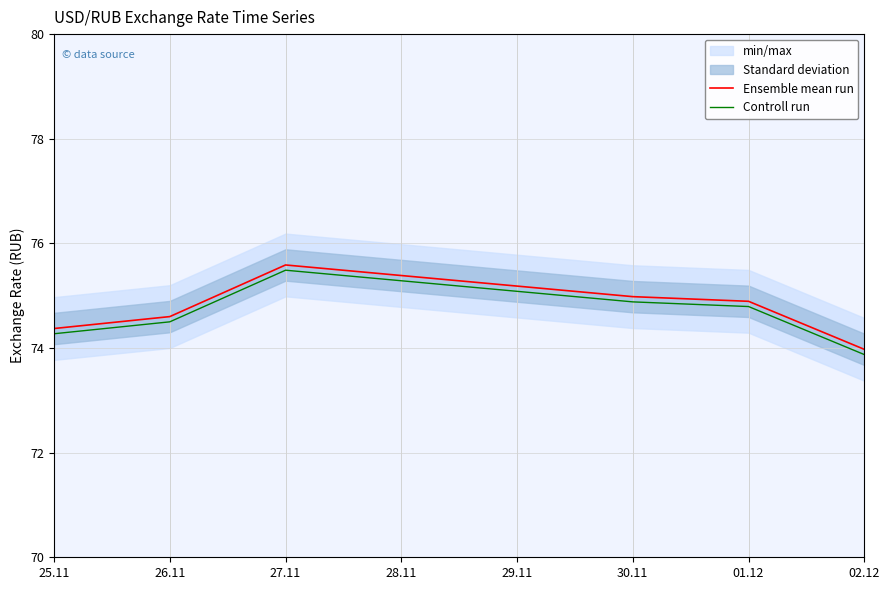

True or false: Ensemble mean run and Controll run cross at least once.

False